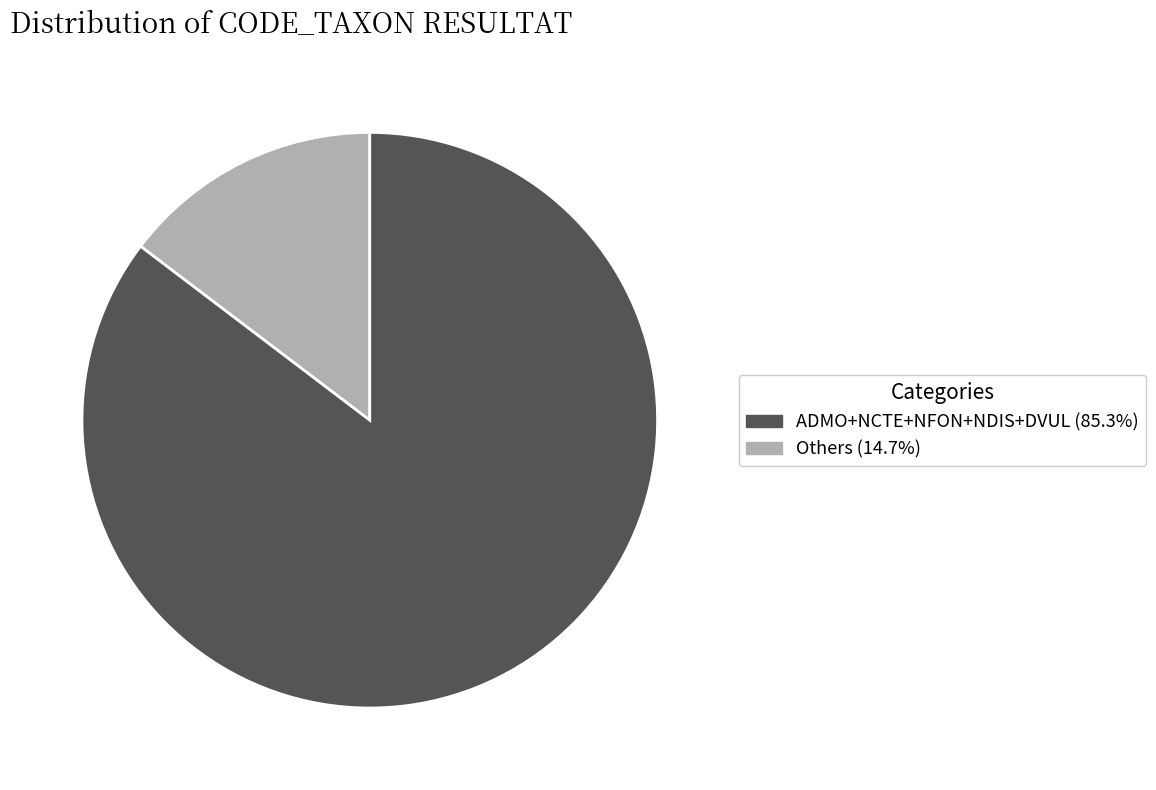

Does any single category account for the majority?

Yes